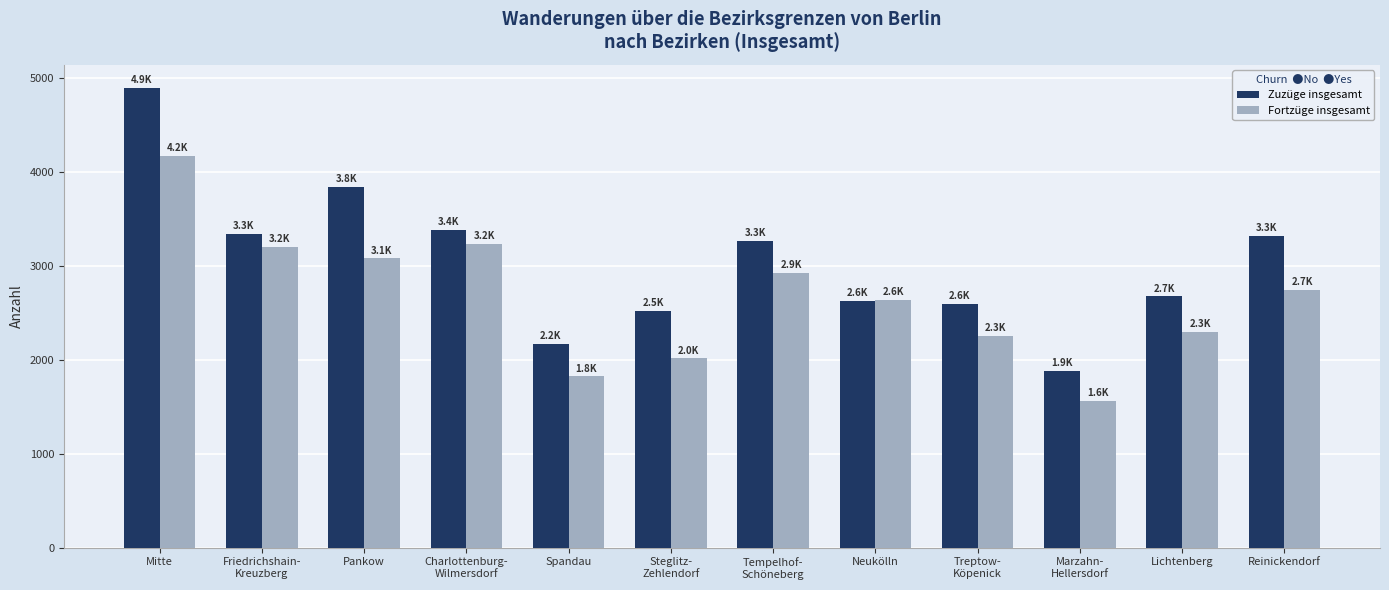

The Fortzüge insgesamt series shows 2015 at Steglitz-
Zehlendorf. True or false?

True